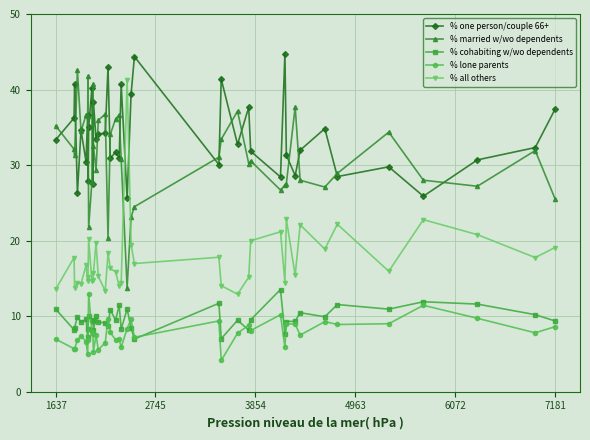

True or false: % lone parents has more than 2 points higher than both neighbors.

True